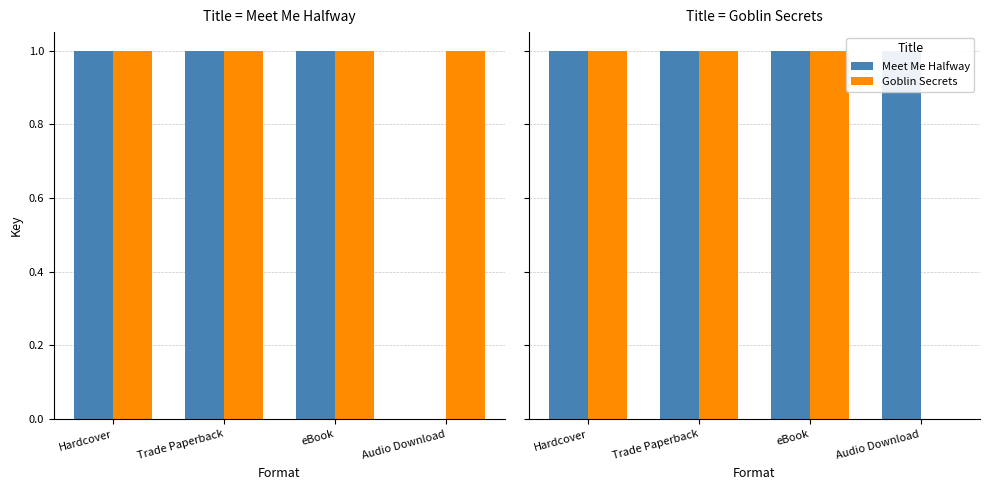

Count the number of data series in this chart.

2